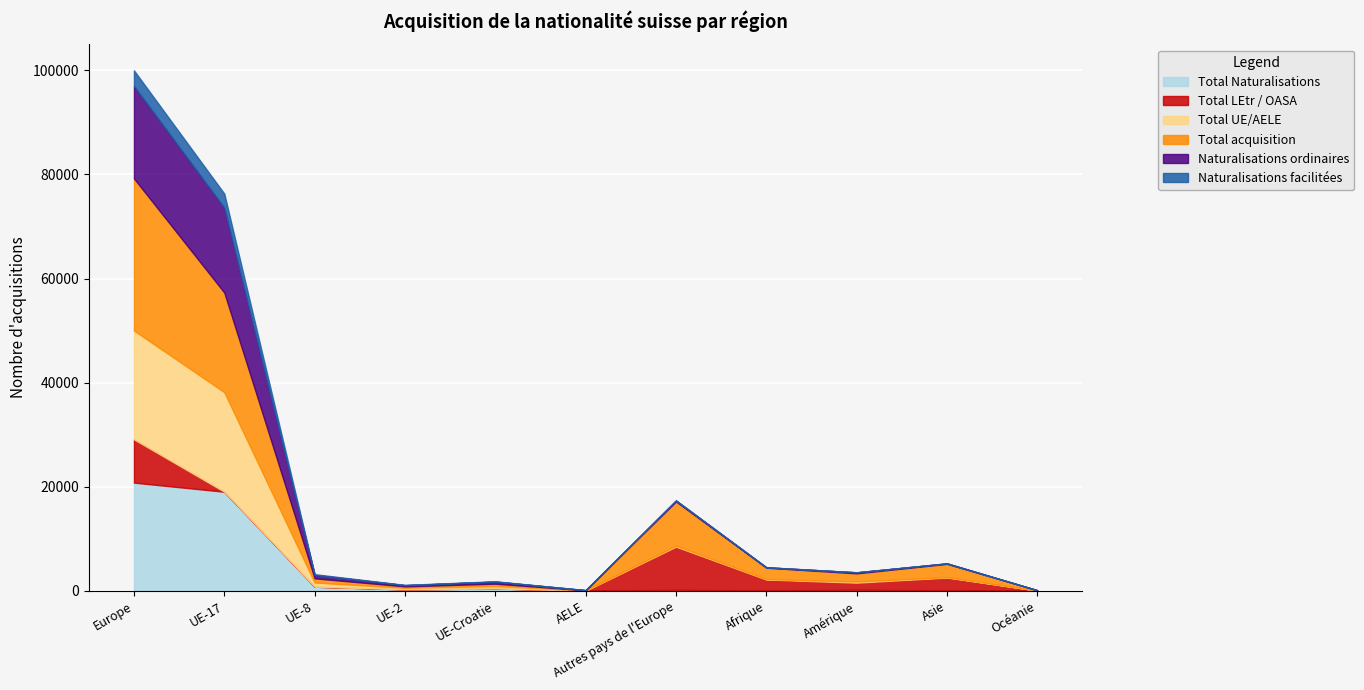

The value of Total LEtr / OASA at Afrique is 3678. True or false?

False